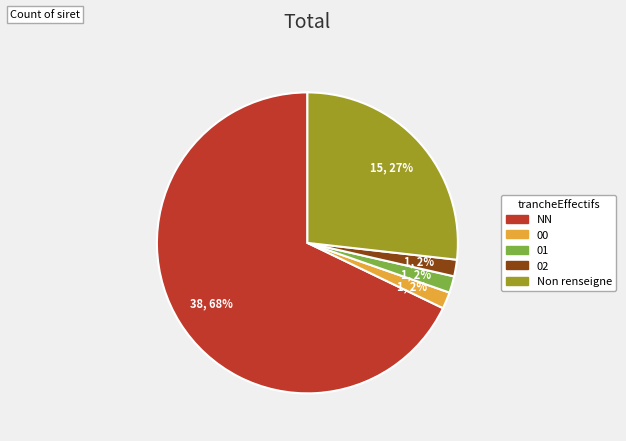

Combined, do 01 and 00 account for over 50%?

No